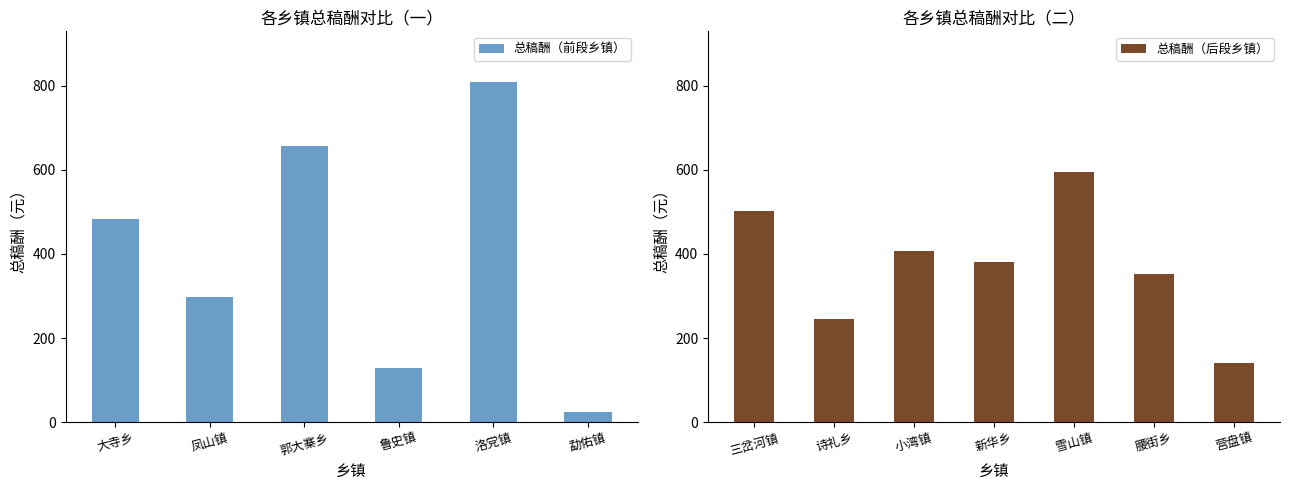

True or false: the data shows 484 at 大寺乡.

True